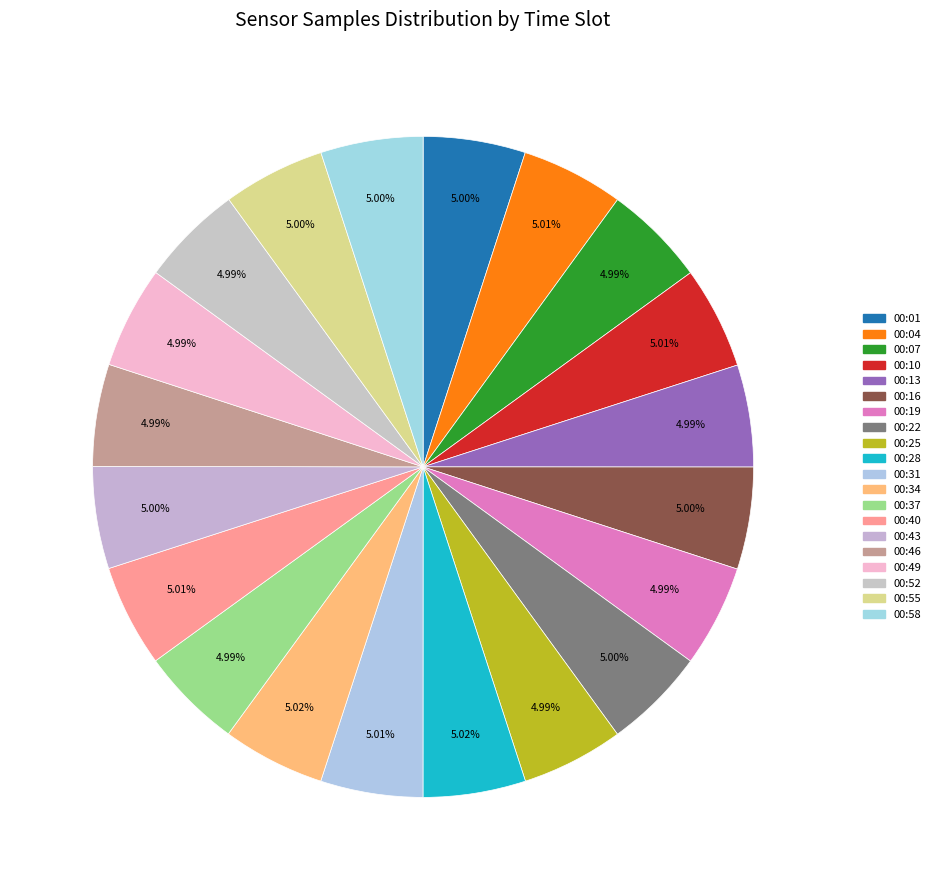

To the nearest percent, what portion does 00:40 represent?

5%